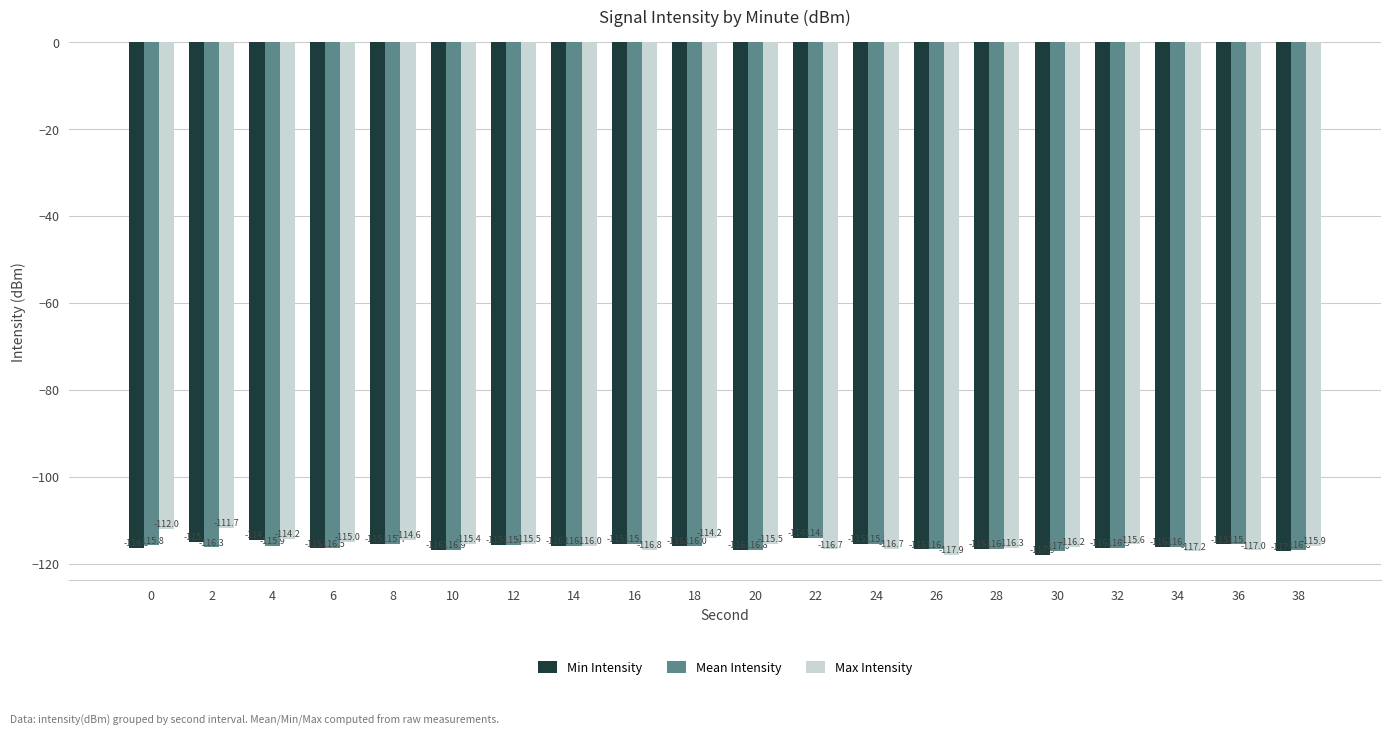

How many groups of bars are there?

20